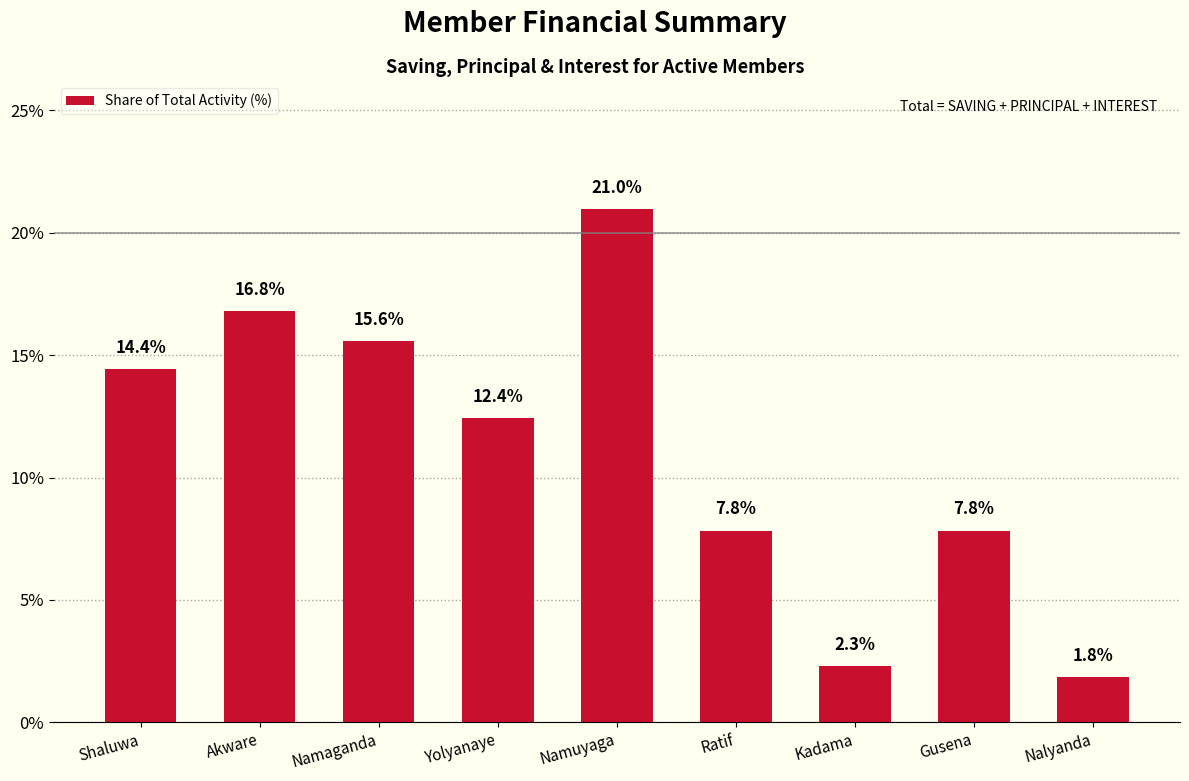

Reading left to right, what are all the values shown in this chart?

Shaluwa=14.4	Akware=16.8	Namaganda=15.6	Yolyanaye=12.4	Namuyaga=21.0	Ratif=7.8	Kadama=2.3	Gusena=7.8	Nalyanda=1.8